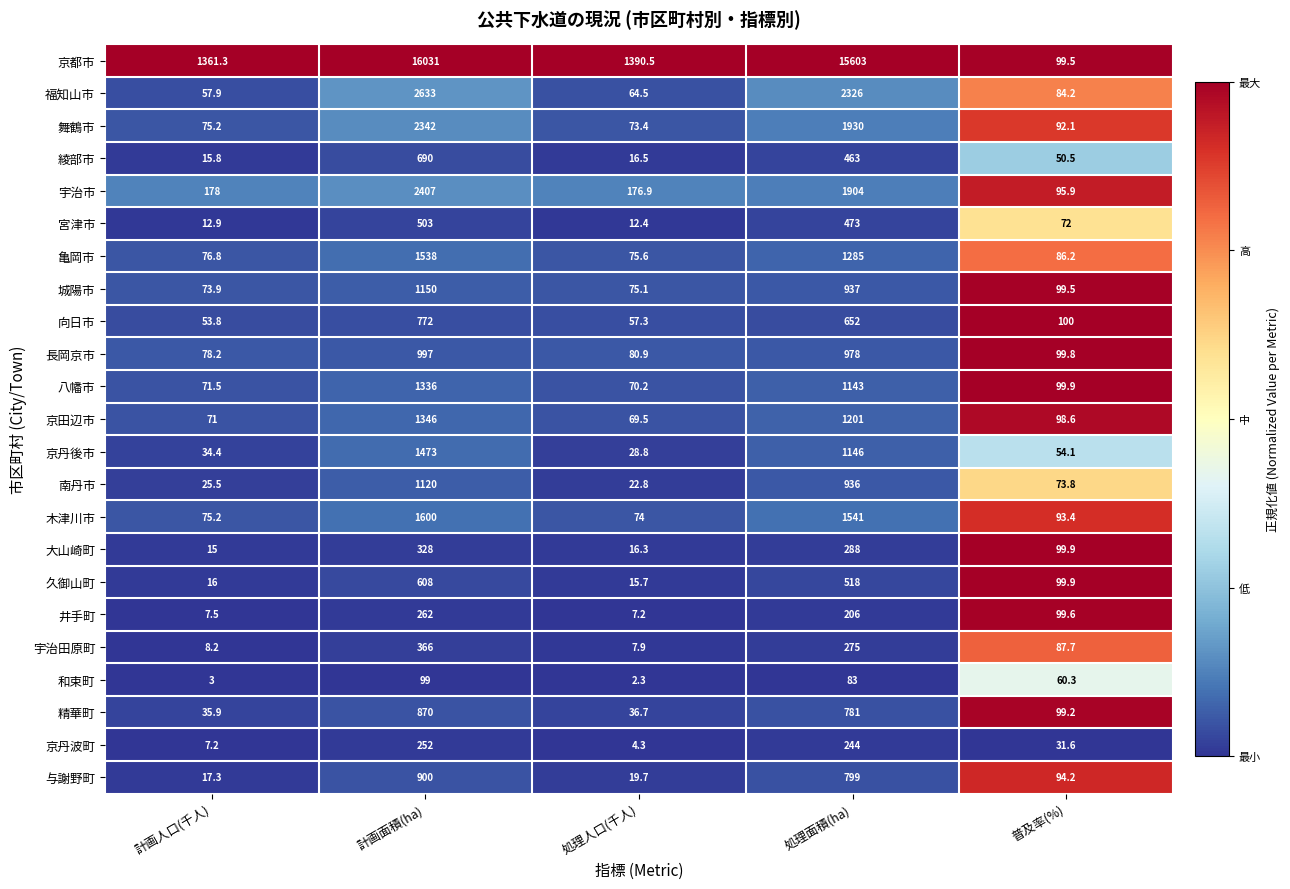

What is the approximate value of 福知山市 at 処理人口(千人)?

64.5